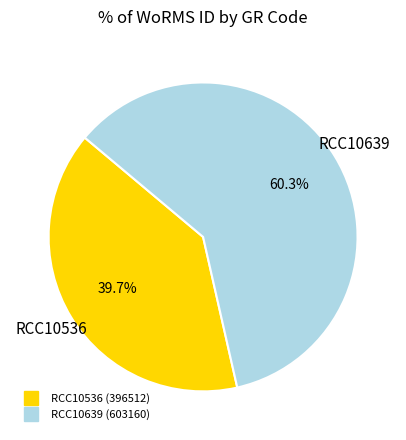

How many segments does this pie chart have?

2